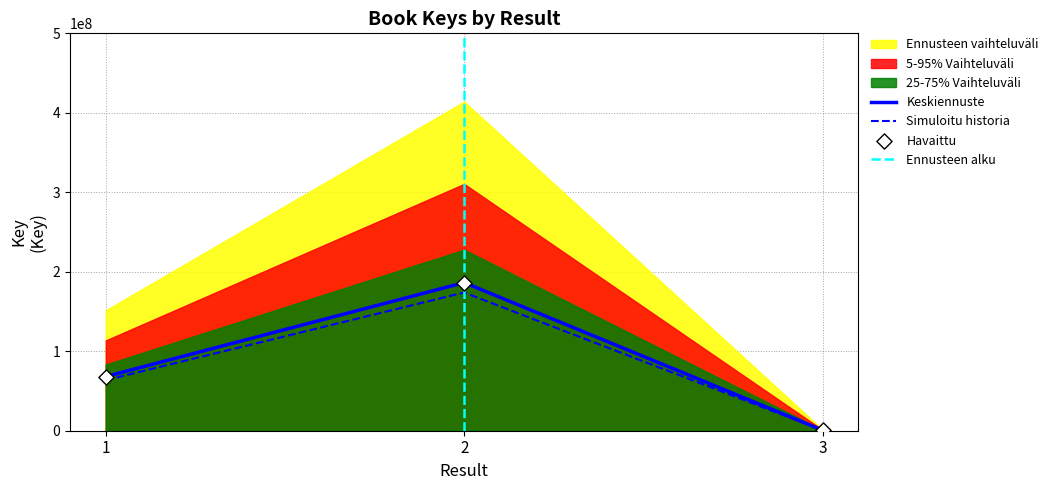

Between 1 and 3, which is larger?

1